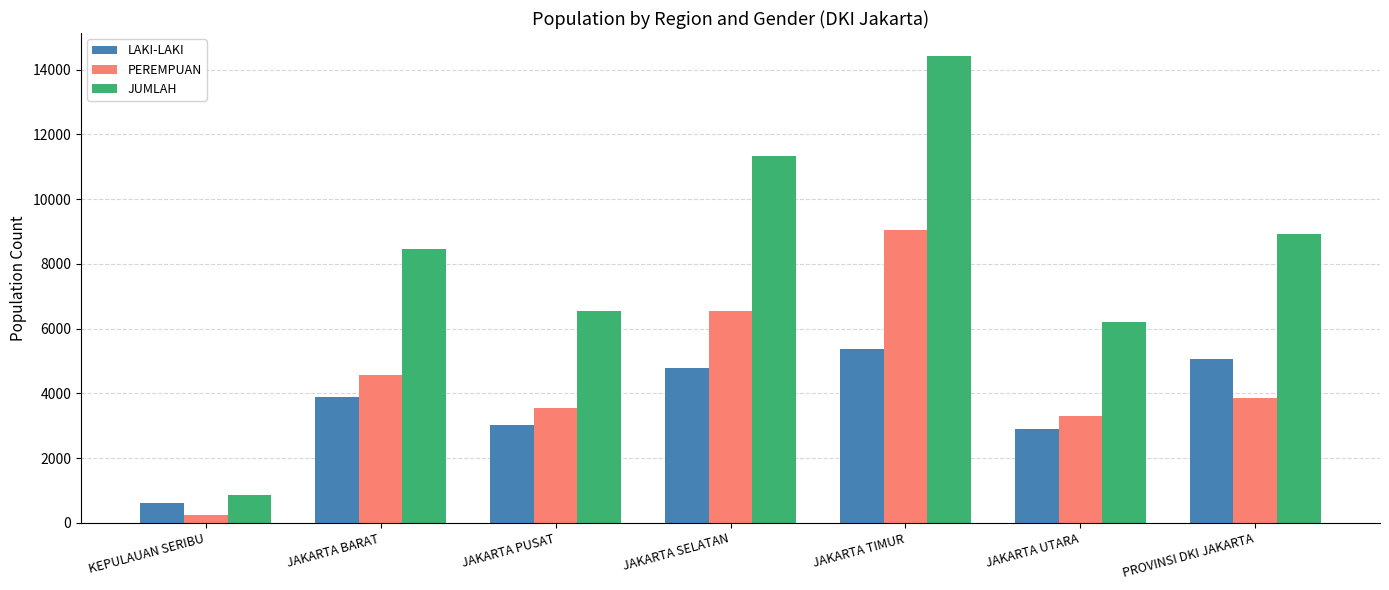

Which category has the highest value across all series?

JAKARTA TIMUR